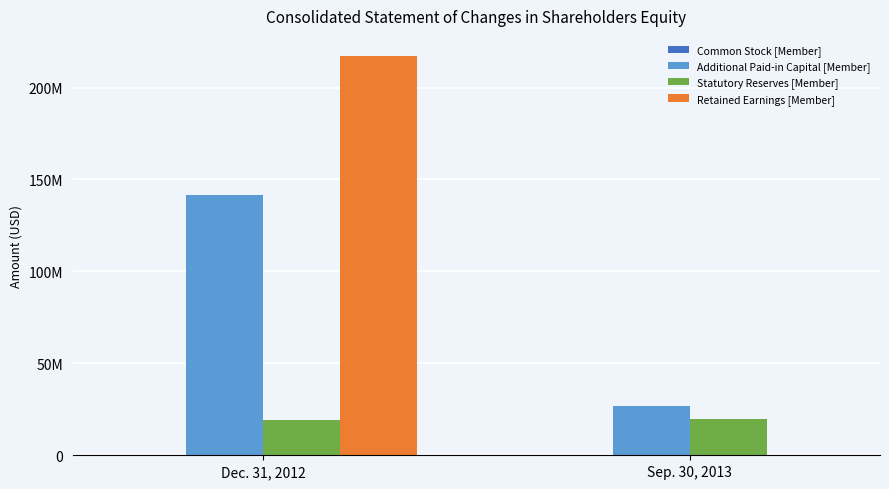

Does the chart contain stacked bars?

No